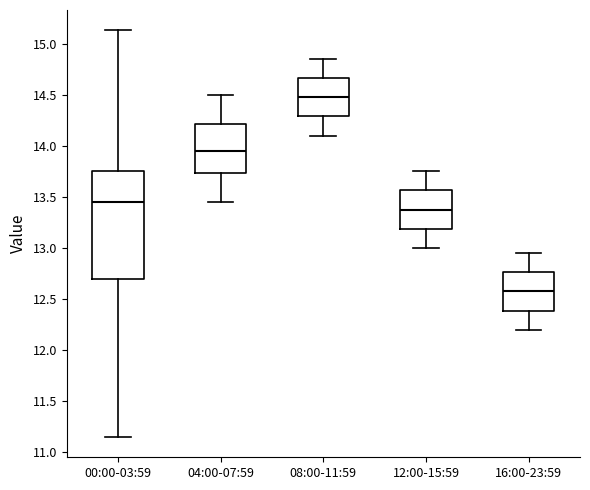

Where does the lower whisker of the box for 08:00-11:59 end on the y-axis? The values are not printed on the chart, so give them approximately, as read against the axis.

14.10